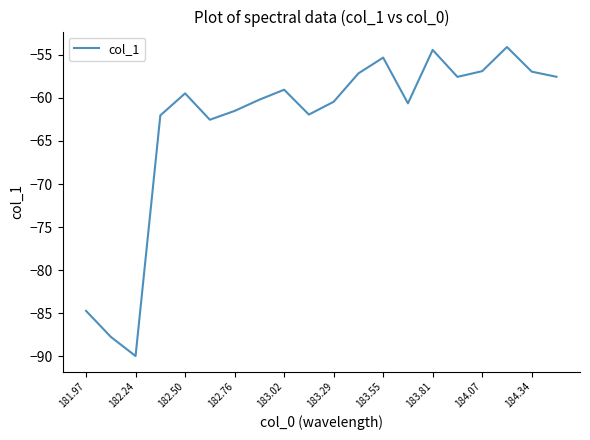

What is the difference between the maximum and minimum values?

35.9